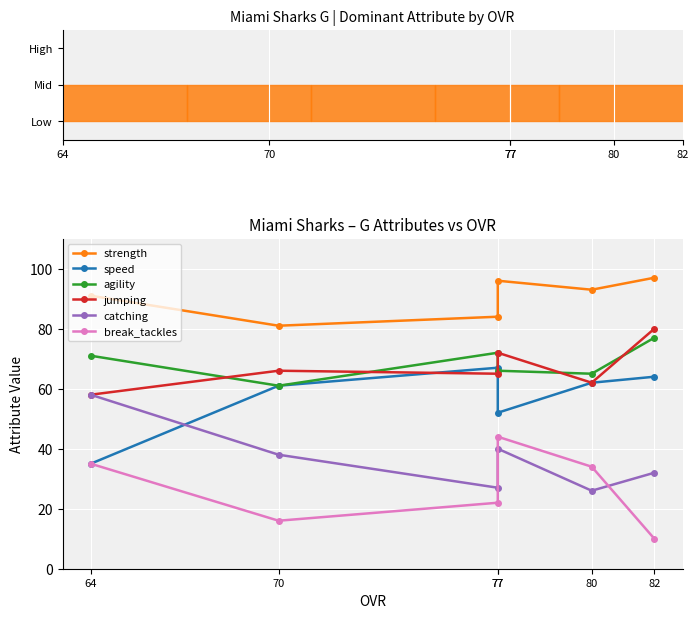

How many series are shown in this chart?

6